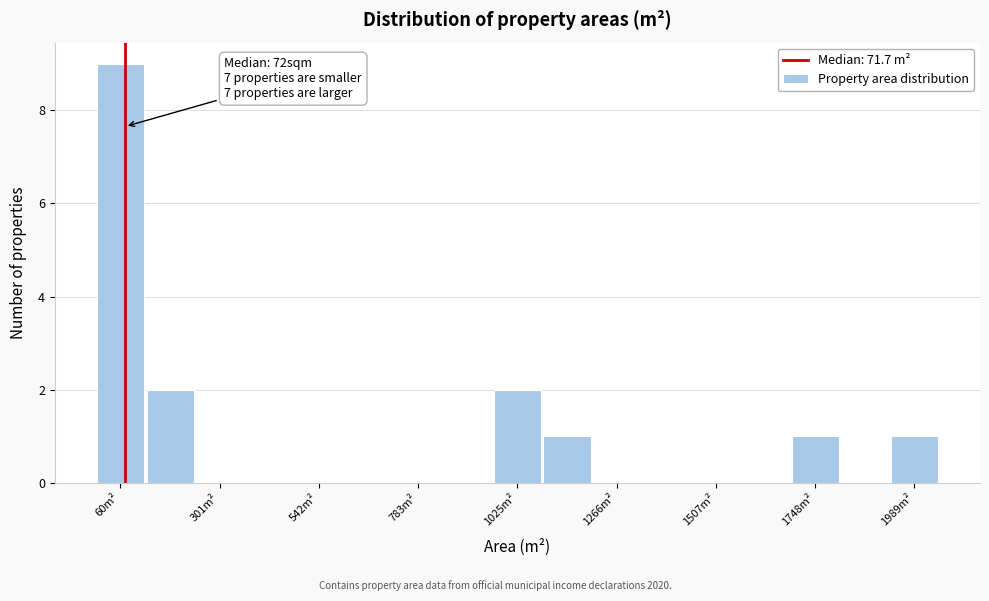

Read against the x-axis, roughly where is the centre of the tallest bar?

50